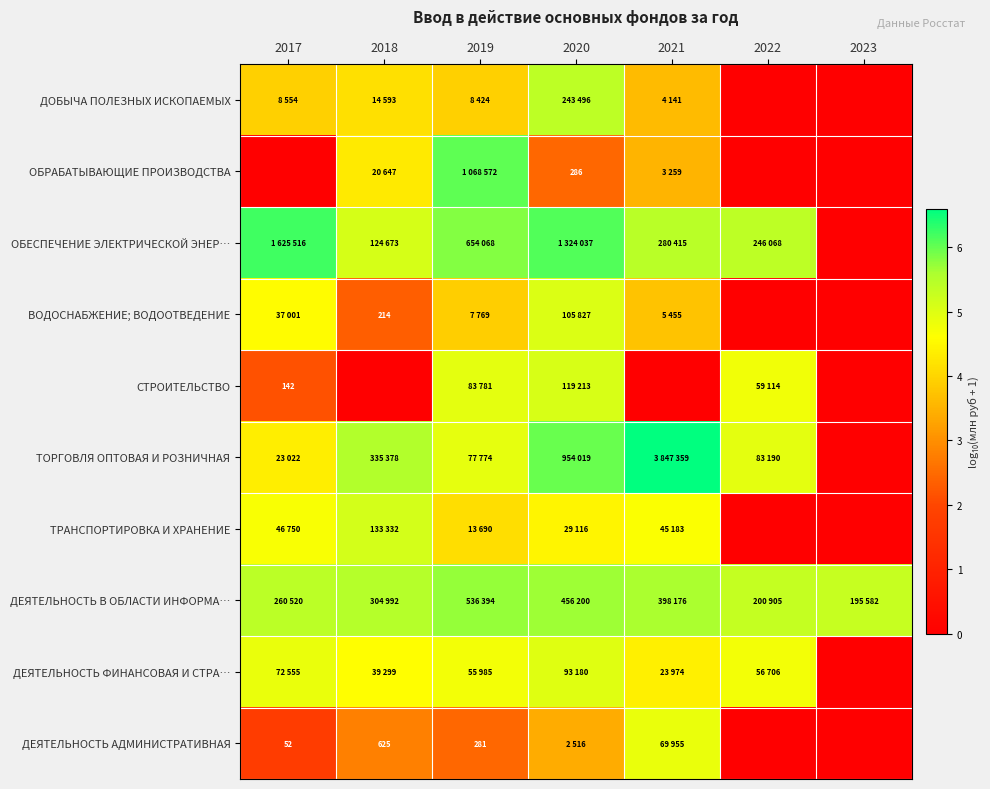

Which category has the highest value in the ТОРГОВЛЯ ОПТОВАЯ И РОЗНИЧНАЯ series?

2021